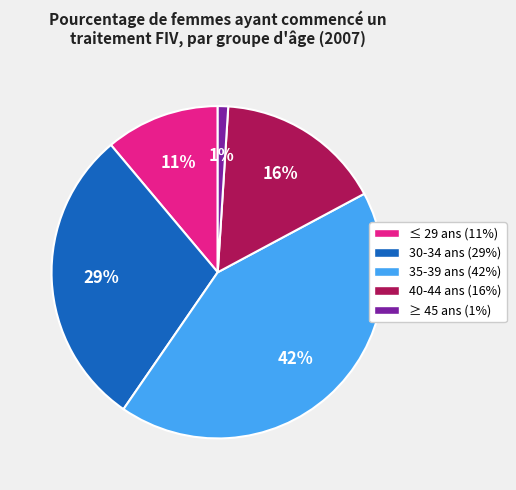

To the nearest percent, what is the difference between the ≤ 29 ans and 30-34 ans slice percentages?

18%